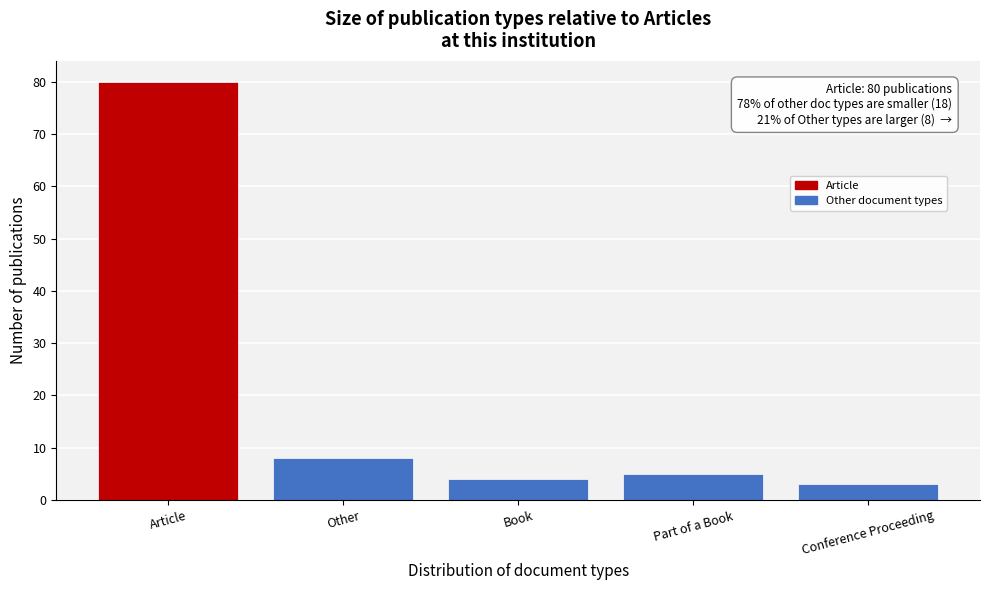

Reading left to right, extract all data points from this chart.

80	8	4	5	3